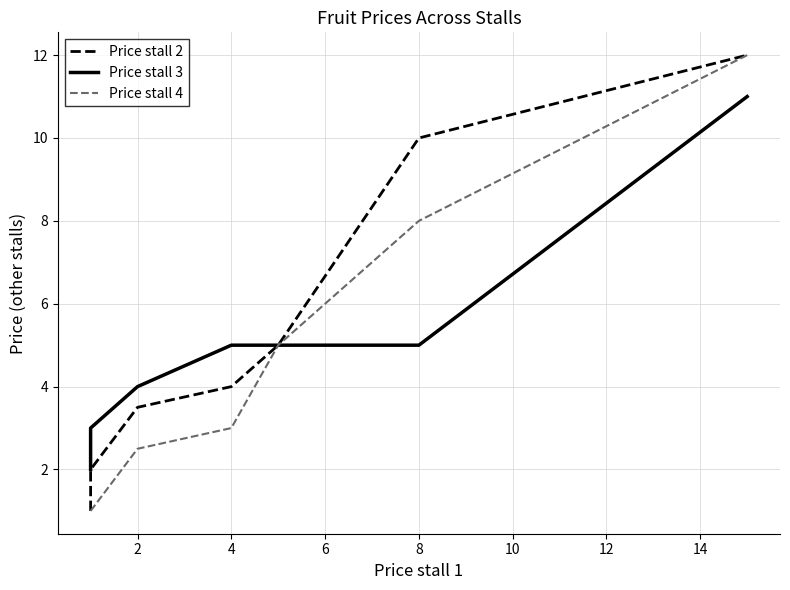

The Price stall 4 series shows 4.3 at 2. True or false?

False